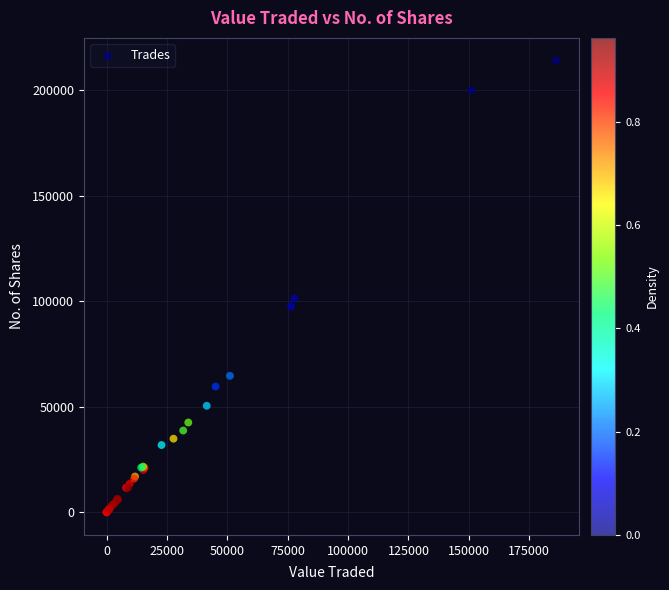

What Y value in the scatter plot is closest to 107099?

101354